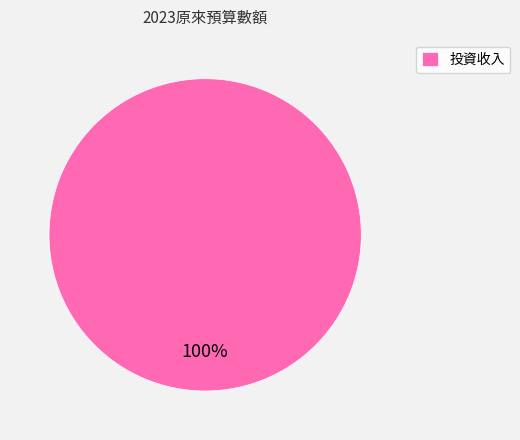

Which category accounts for the majority?

投資收入